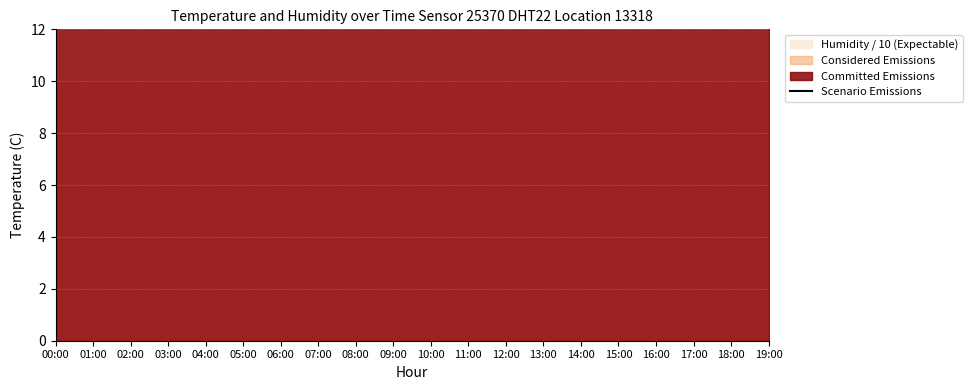

Where is the first local maximum?

14:00